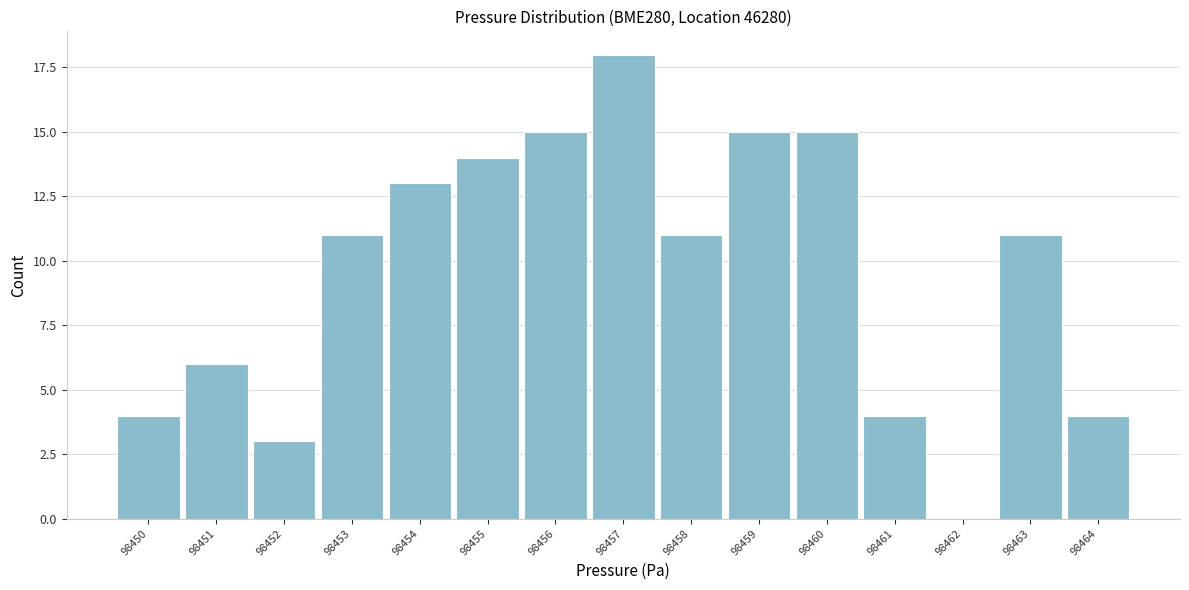

Reading left to right, what are all the values shown in this chart?

98450=4	98451=6	98452=3	98453=11	98454=13	98455=14	98456=15	98457=18	98458=11	98459=15	98460=15	98461=4	98462=0	98463=11	98464=4